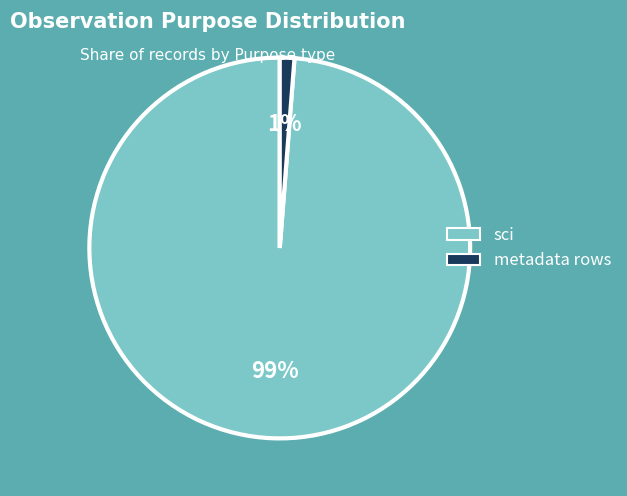

Which slice is the largest?

sci